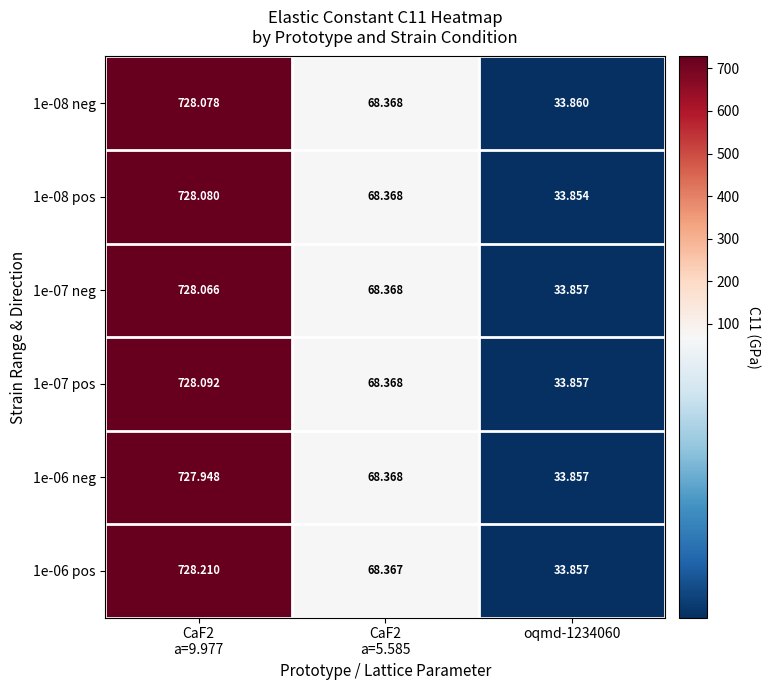

Rank the series by their maximum value, from lowest to highest.

1e-06 neg, 1e-07 neg, 1e-08 neg, 1e-08 pos, 1e-07 pos, 1e-06 pos